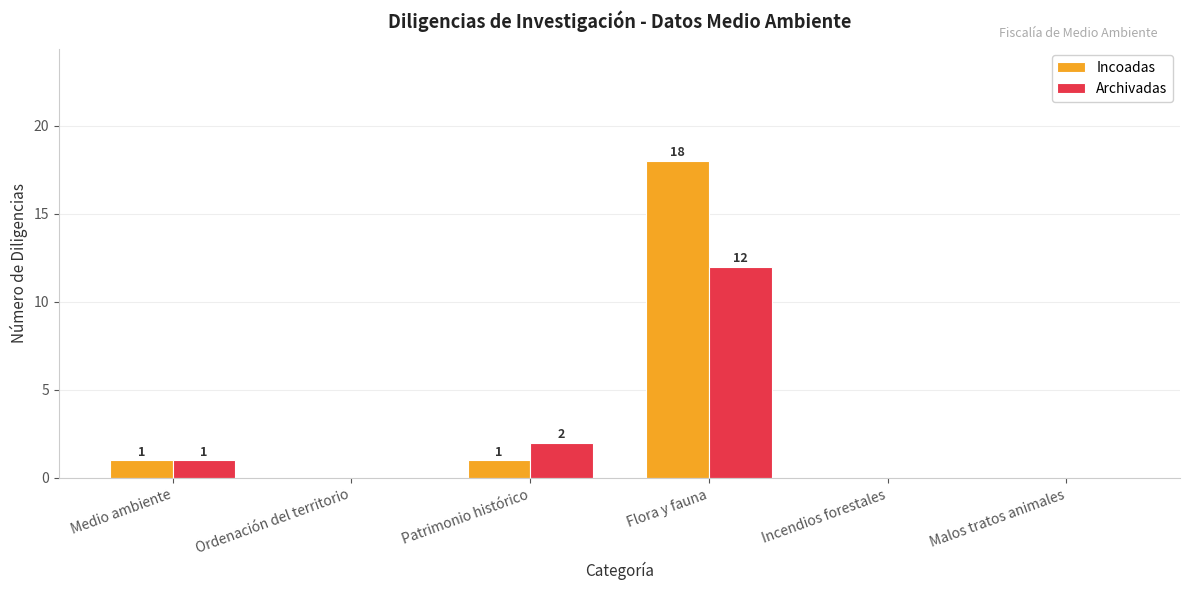

Reading left to right, extract all data points from this chart.

Incoadas: 1	0	1	18	0	0
Archivadas: 1	0	2	12	0	0